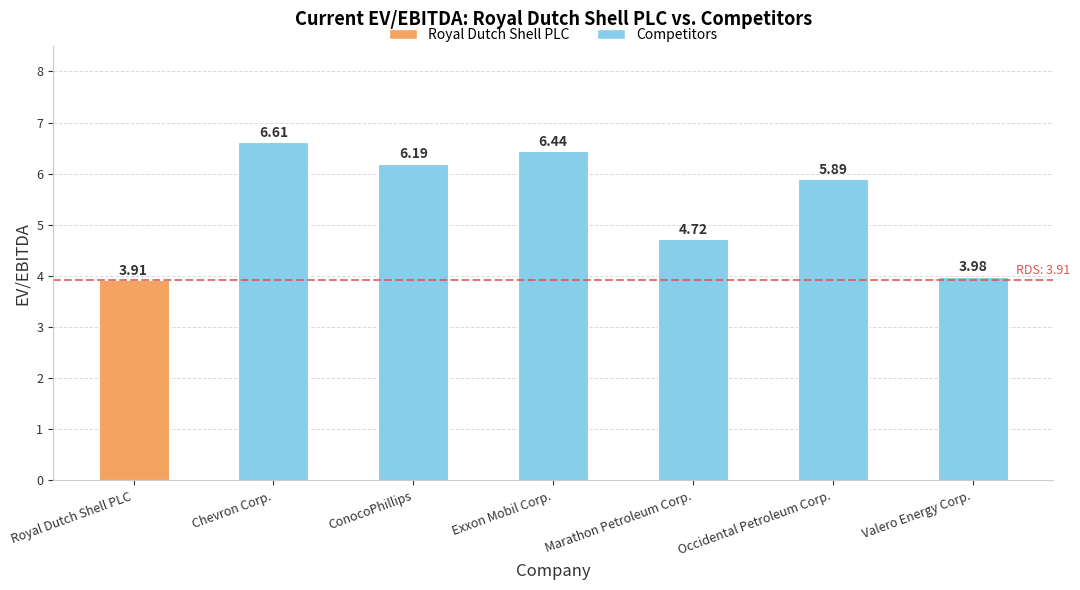

Is it true that the value at Chevron Corp. is 2.1?

False